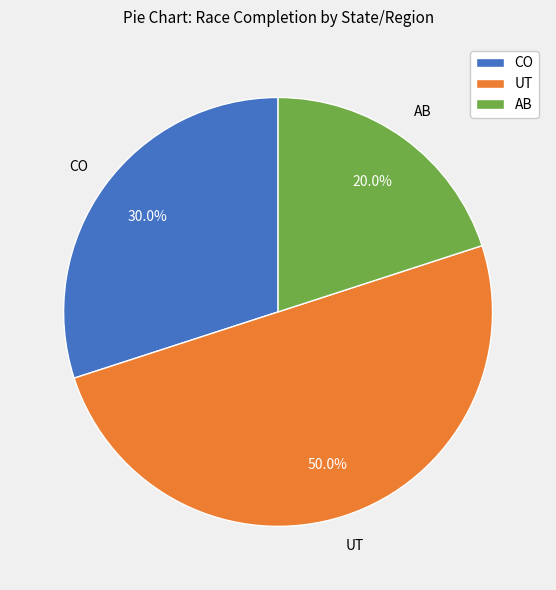

Approximately how many times larger is the value at UT compared to CO?

1.7